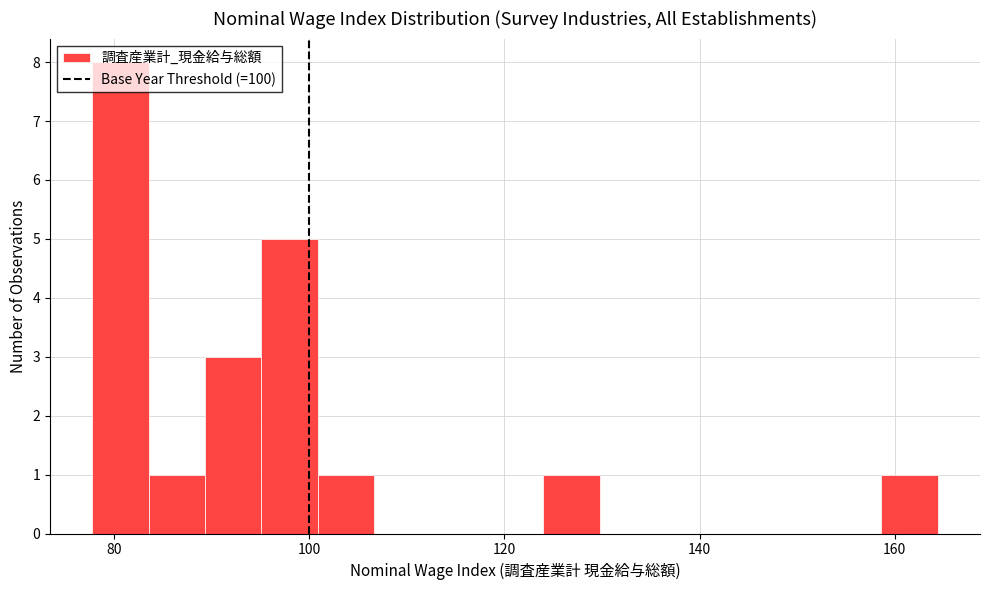

Around what value on the x-axis is the tallest bar? Give the approximate position of its centre, as read against the axis.

80